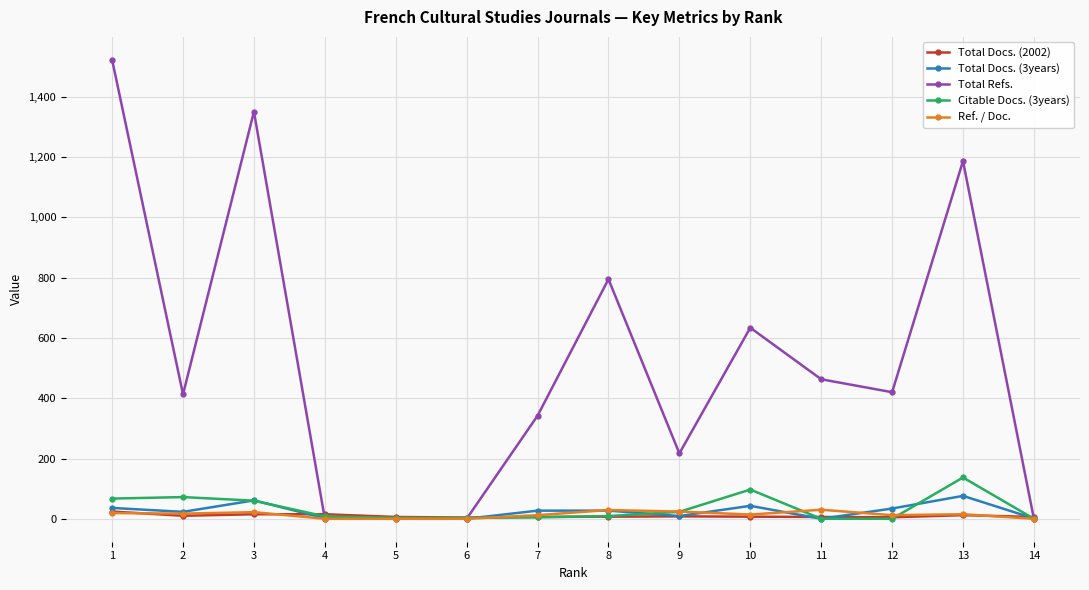

At which category does the chart reach its peak across all series?

1